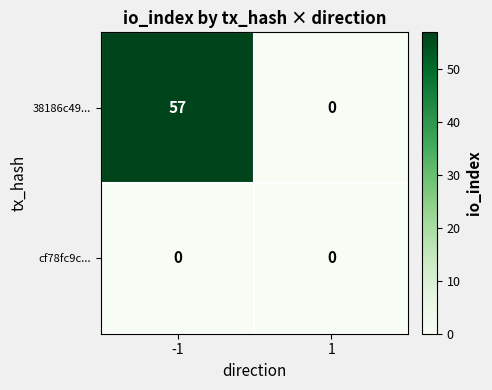

Reading left to right, list all the values displayed in this chart.

38186c49...: -1=57	1=0
cf78fc9c...: -1=0	1=0